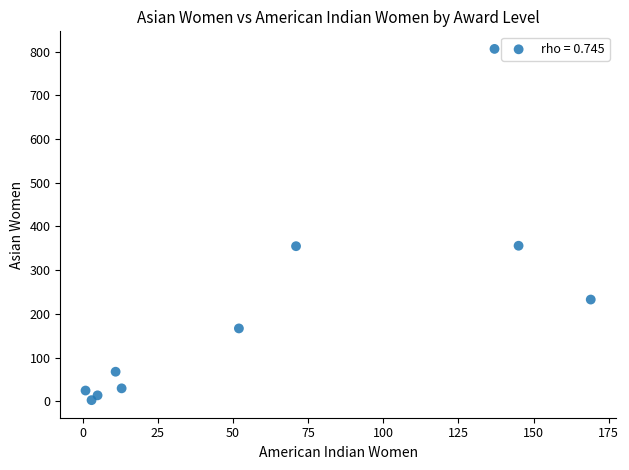

What is the range of Y values (max minus min)?

803.0